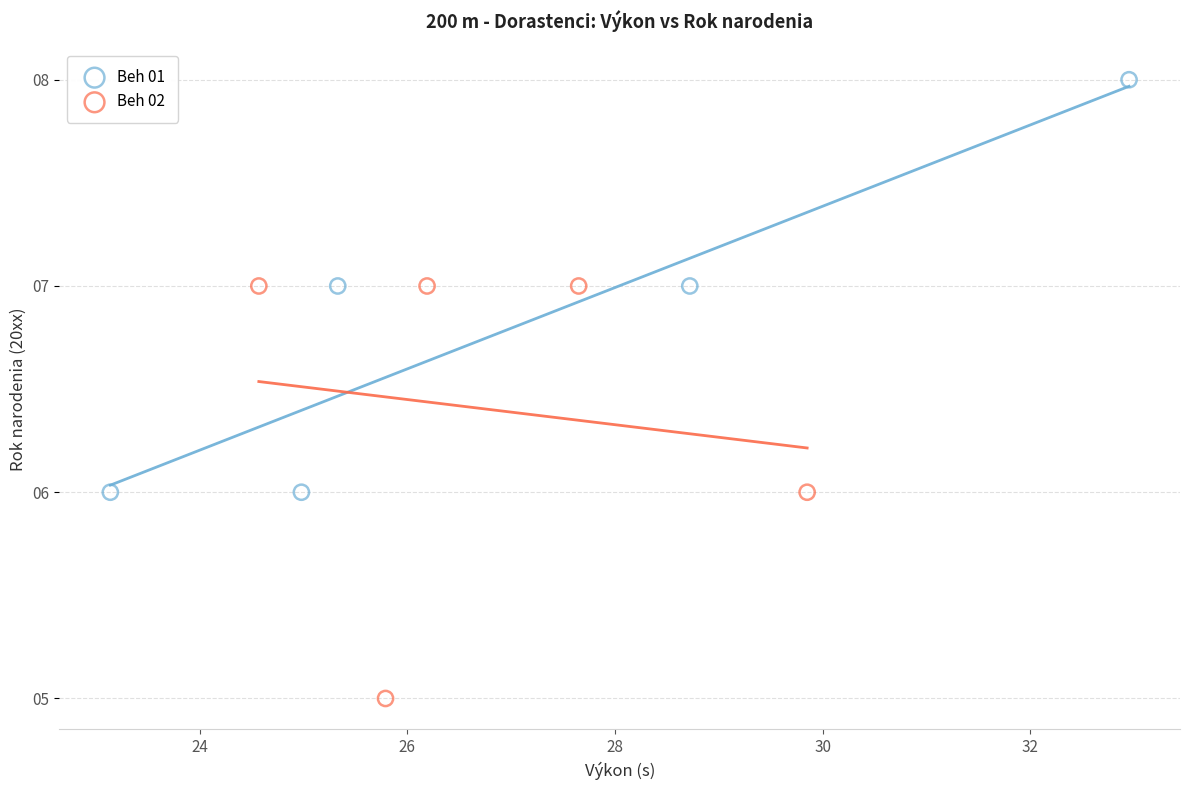

Which series reaches the minimum Y coordinate?

Beh 02